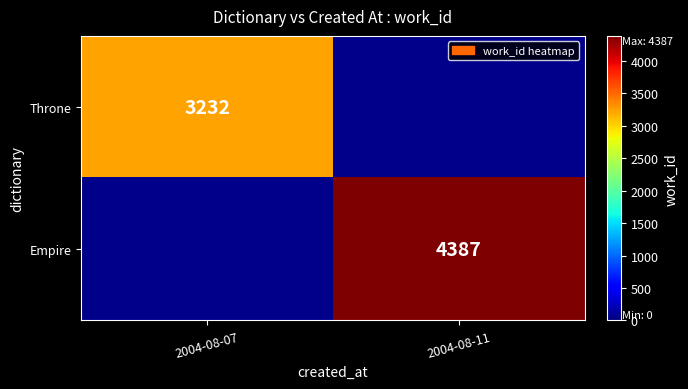

The Empire series shows 4387 at 2004-08-11. True or false?

True